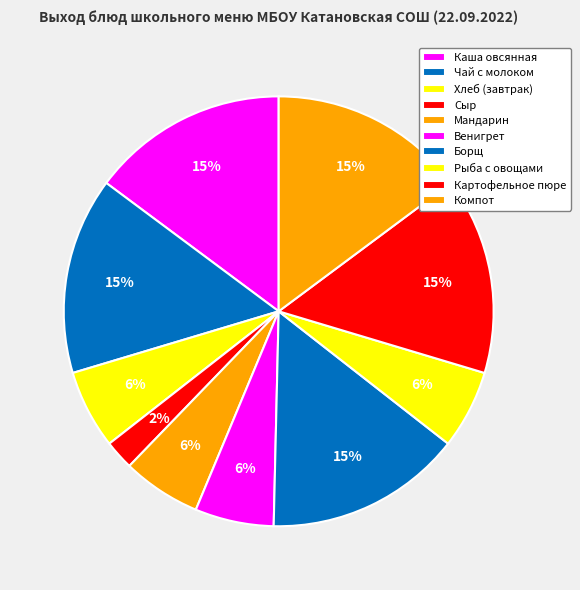

Is Сыр the majority of the pie?

No